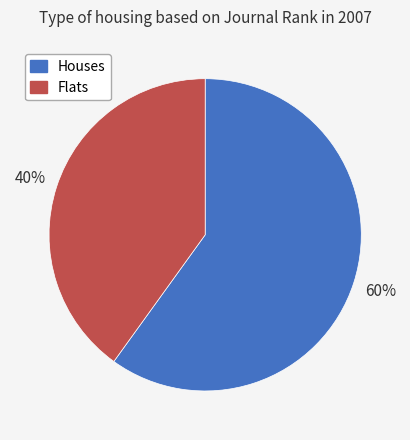

Rank the categories by value from highest to lowest.

Houses, Flats